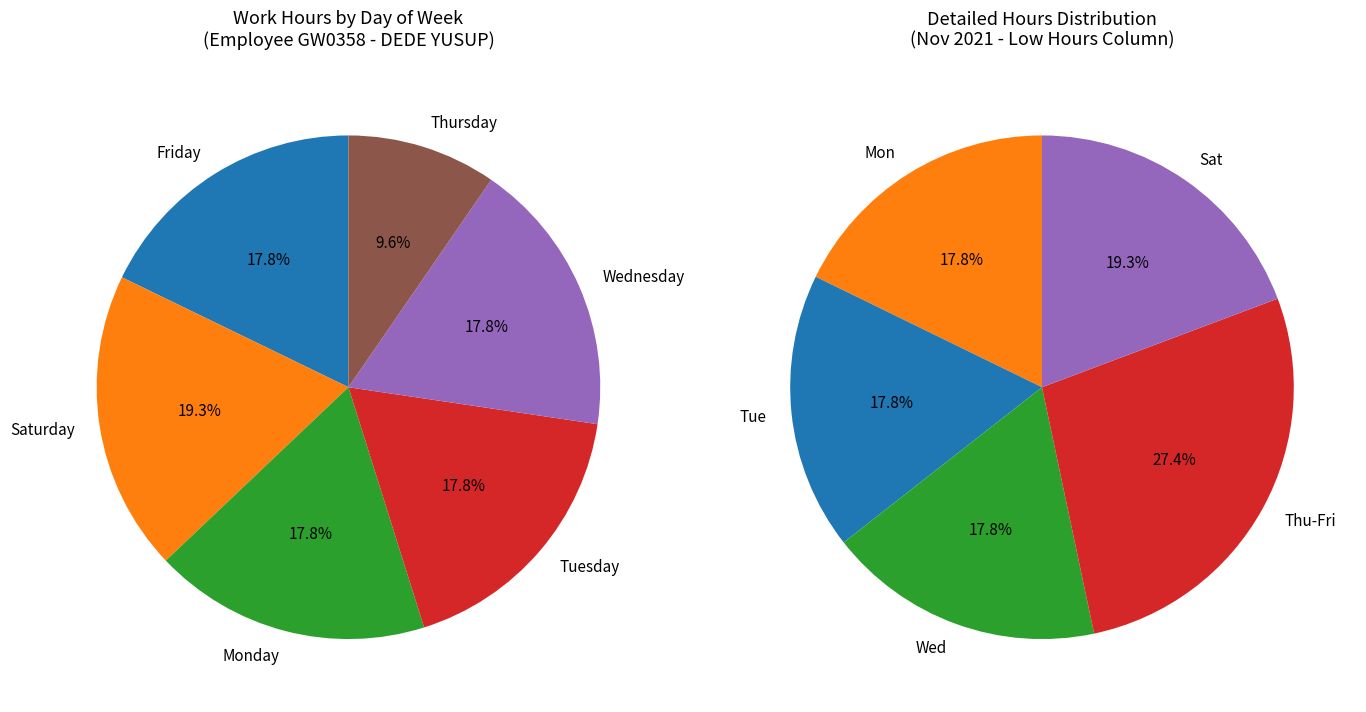

Does any single category account for the majority?

No